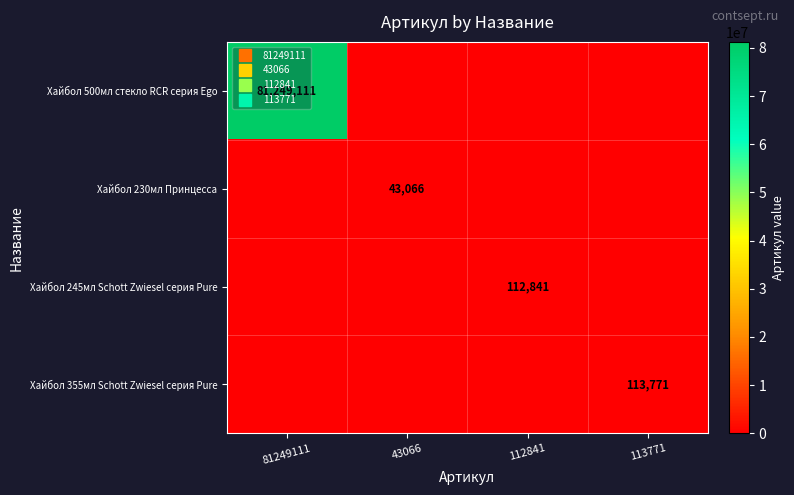

What is the spread (max minus min) of values at 112841?

112841